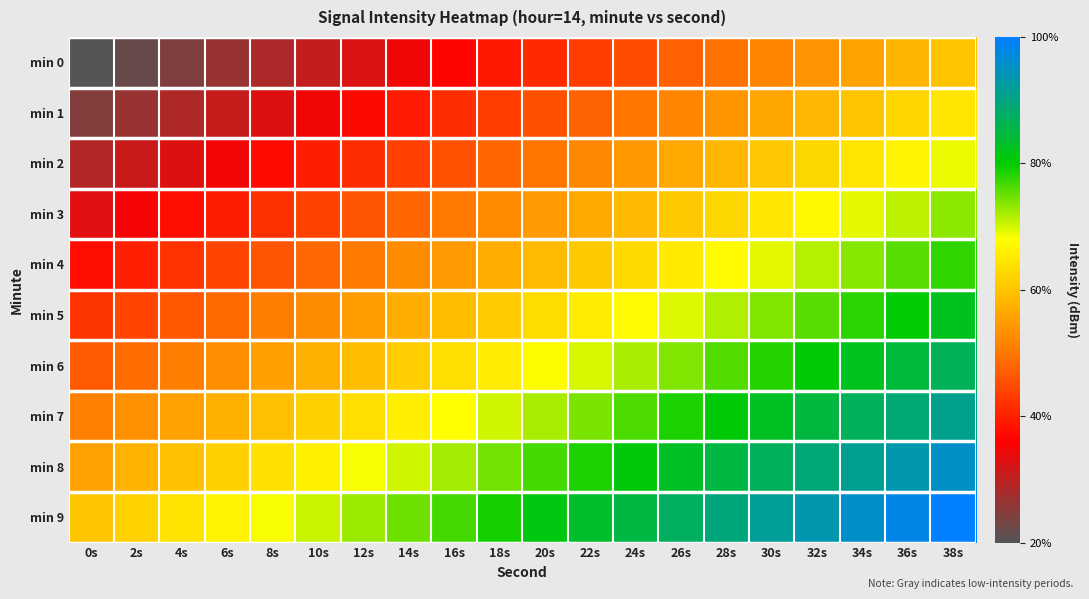

What is the spread (max minus min) of values at 6s?

5.0